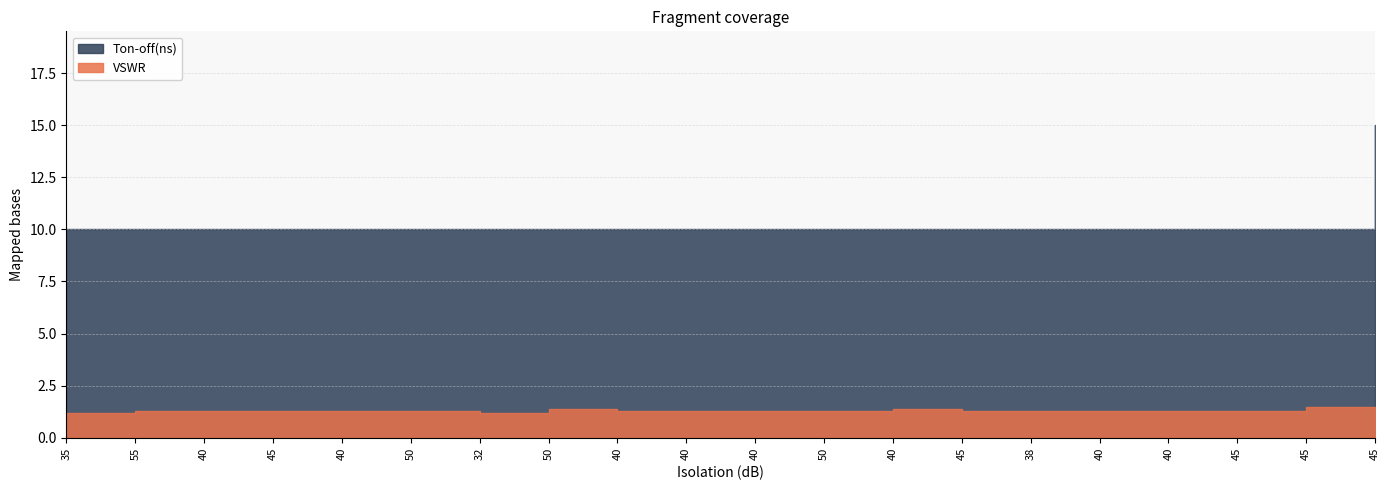

Which series has the largest total across all categories?

Ton-off(ns)